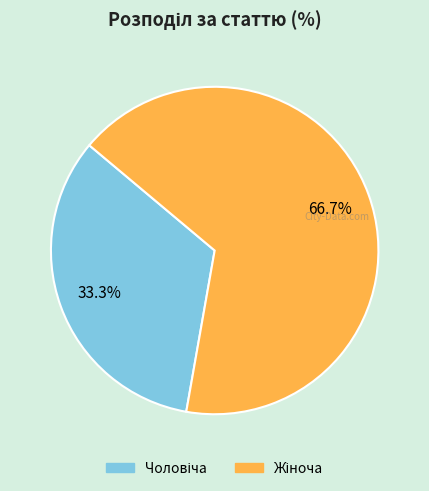

Is there a majority slice in this chart?

Yes